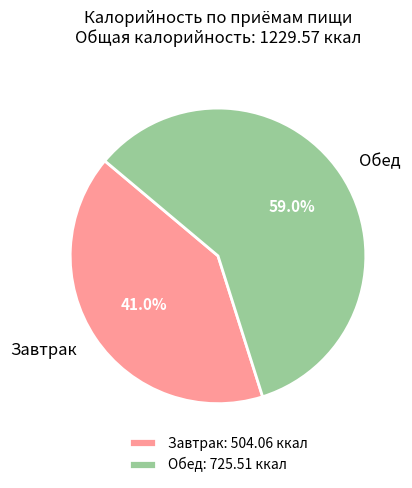

Count the number of slices in the pie.

2